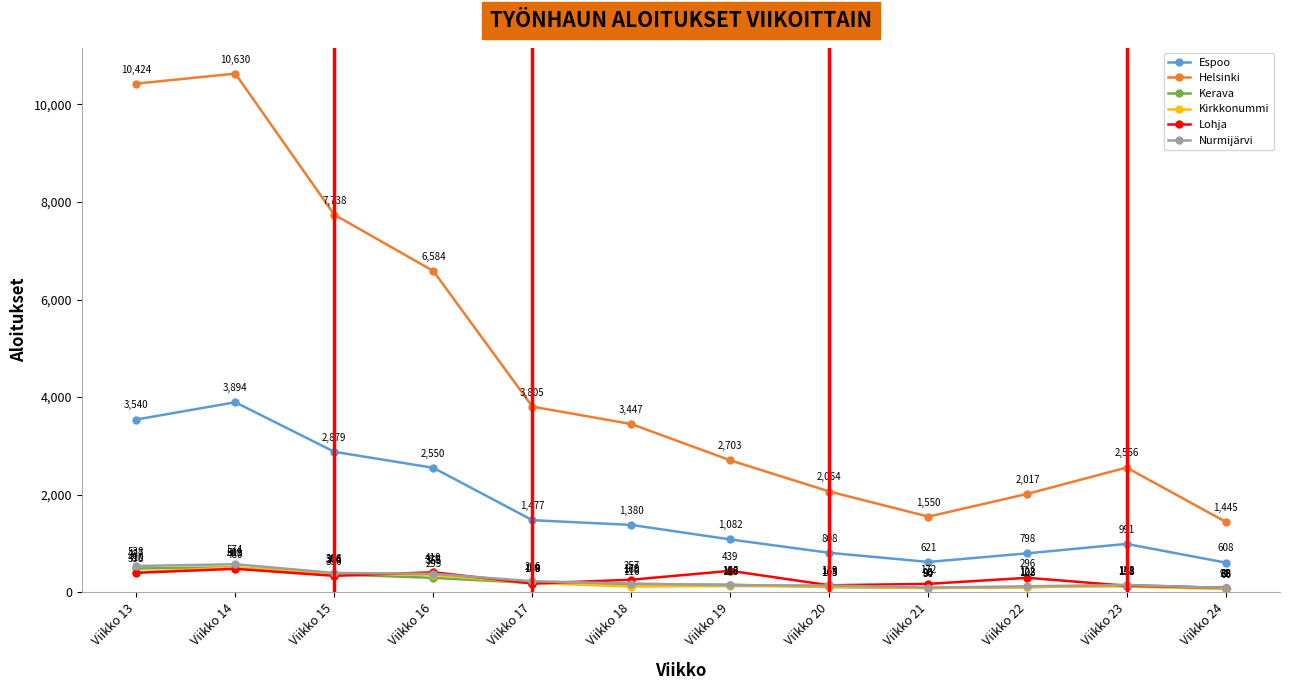

Between Viikko 14 and Viikko 22, which series saw the biggest shift?

Helsinki